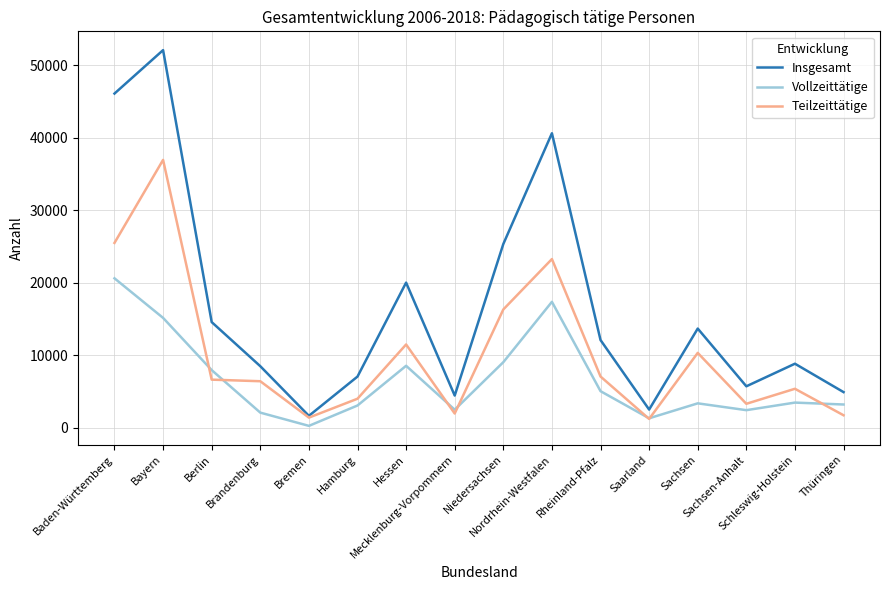

Which series has the largest range (max minus min)?

Insgesamt